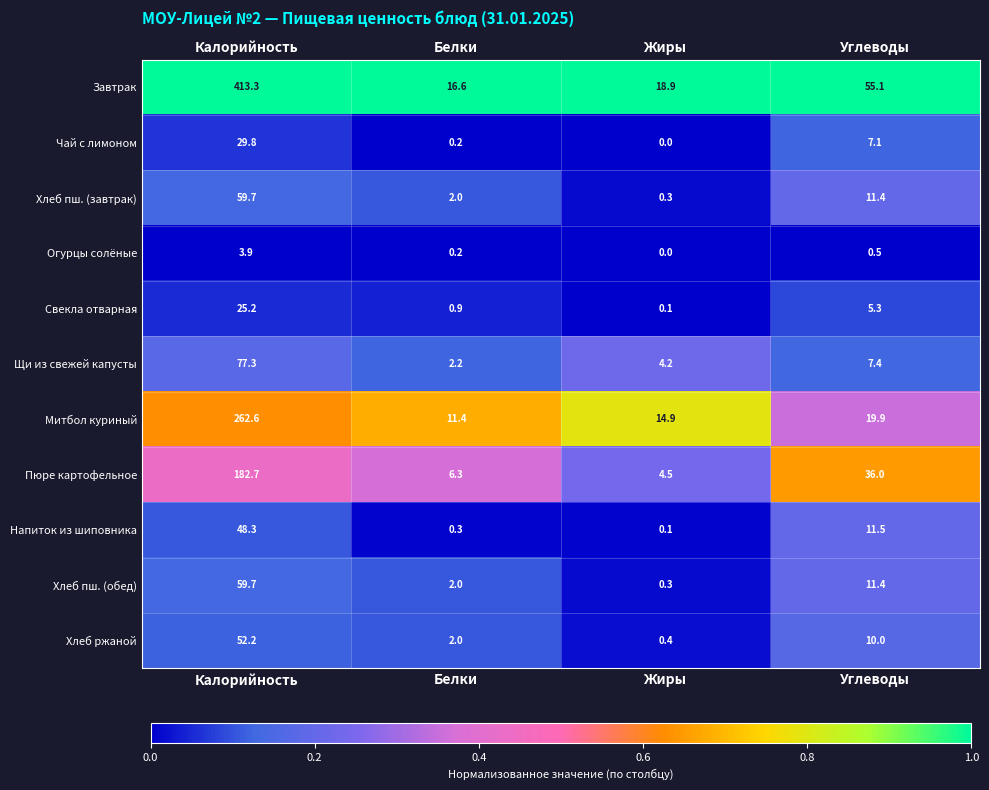

At how many categories does at least one series exceed 0?

4